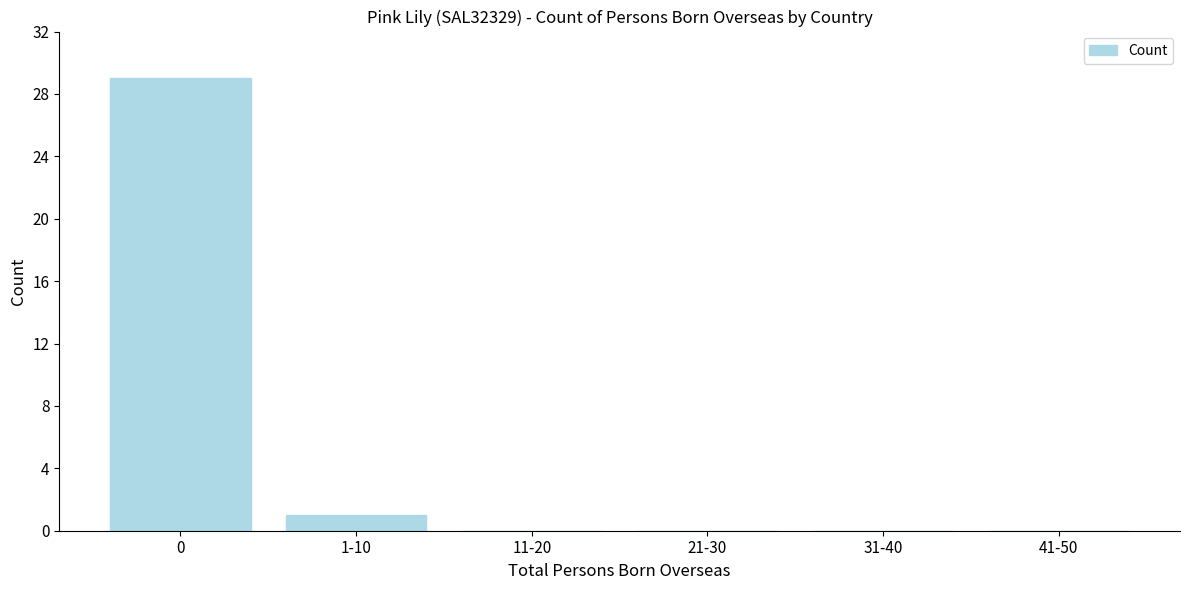

Reading left to right, transcribe all the data shown in this chart.

0=29	1-10=1	11-20=0	21-30=0	31-40=0	41-50=0